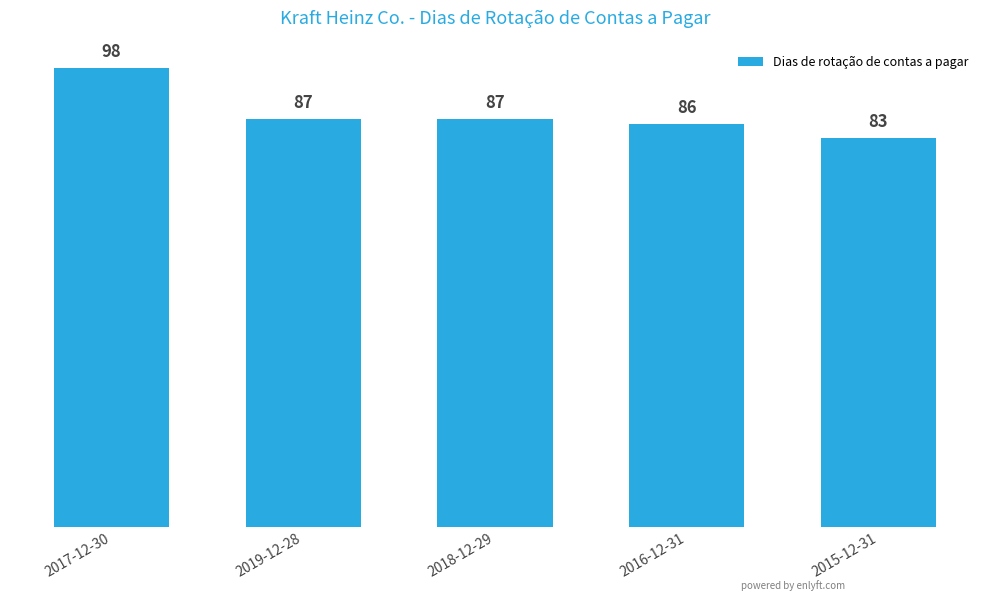

What is the change in value from 2017-12-30 to 2019-12-28?

-11